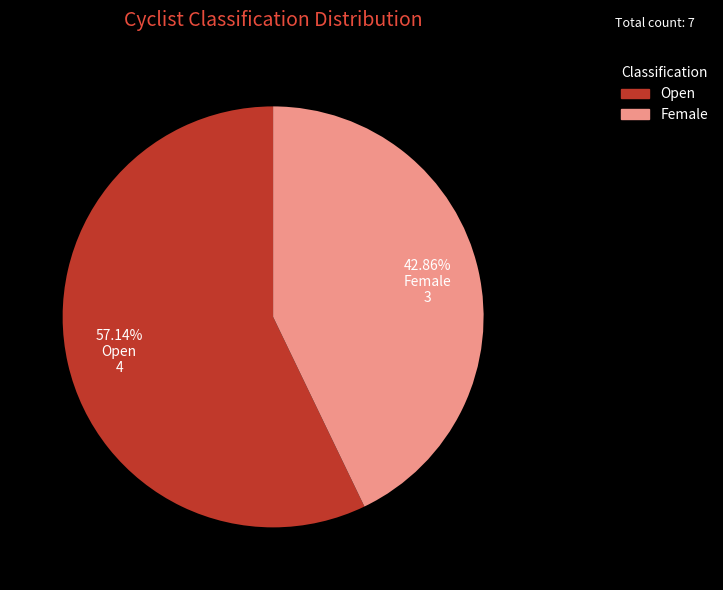

Is it true that Open is 33% of the pie?

False